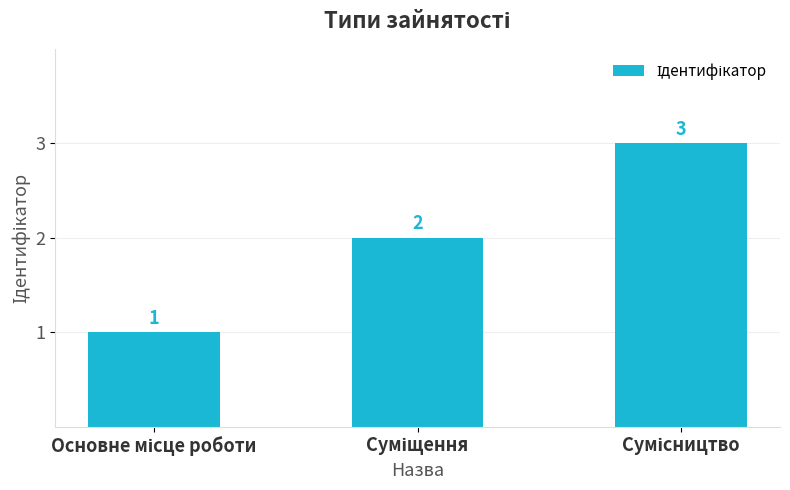

How many values are between 1 and 3?

3